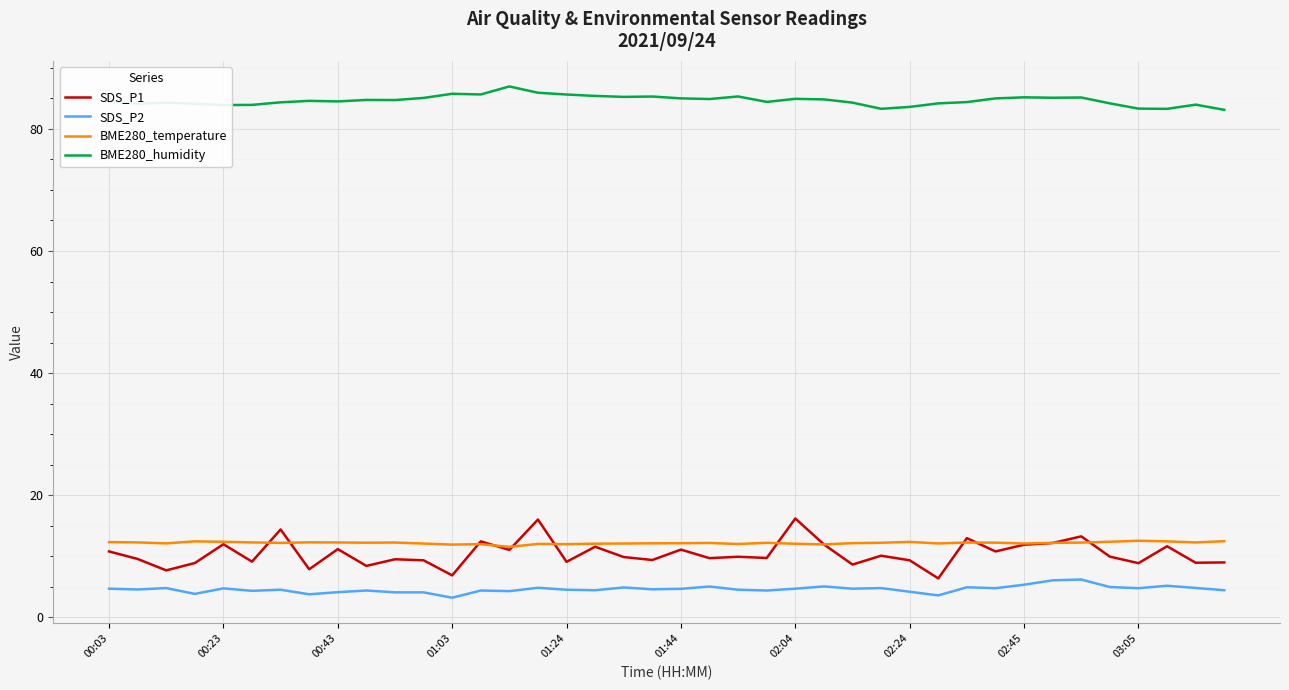

What is the minimum value for BME280_humidity?

83.1